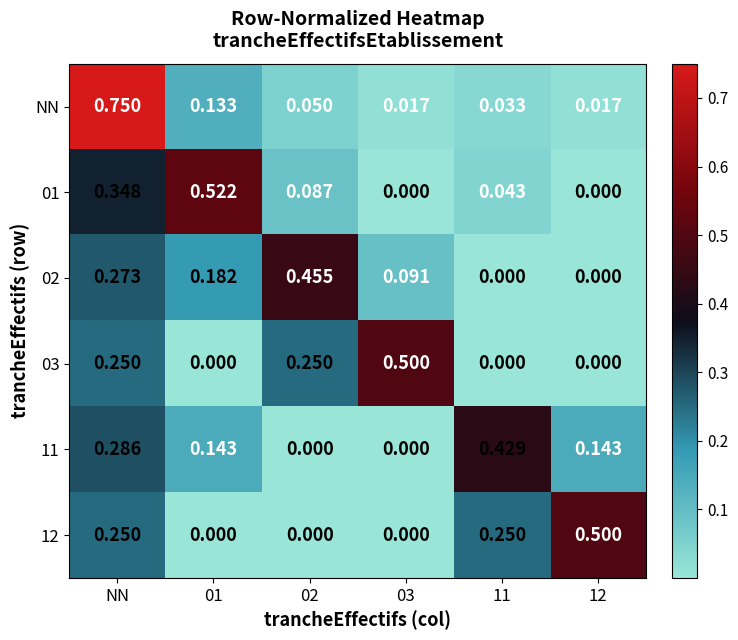

Is the value of 11 at 12 greater than the value of 03 at 12?

Yes